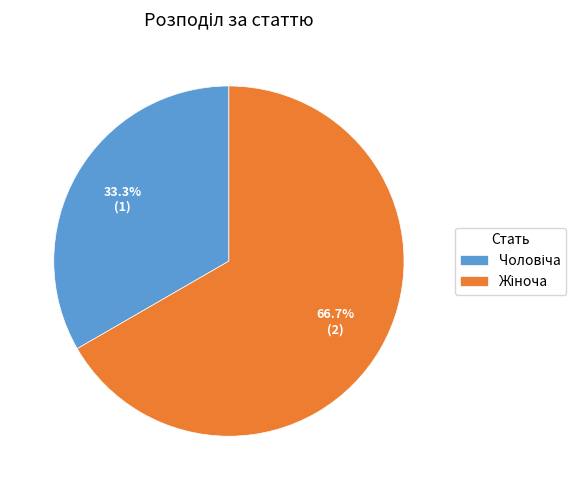

Does any single category account for the majority?

Yes